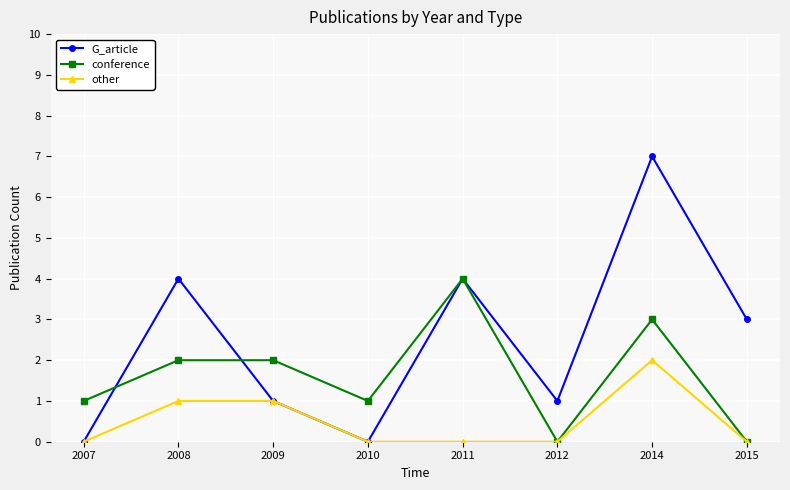

How many lines are shown in the chart?

3